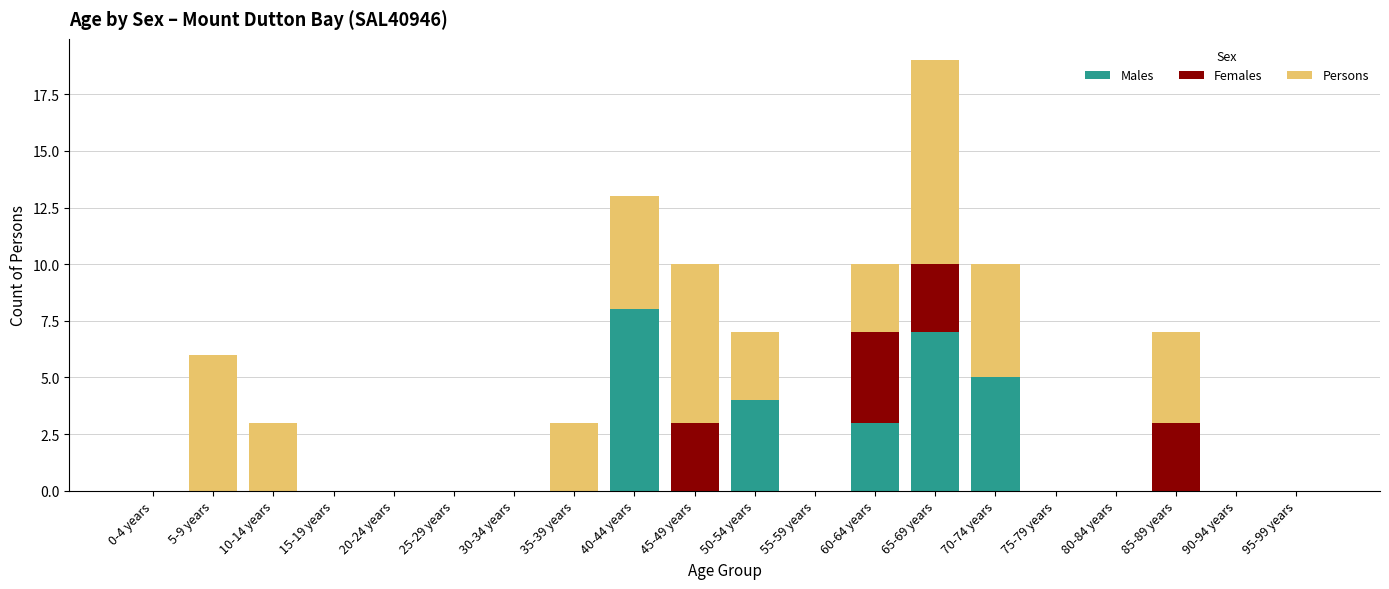

What is the sum of all Males values?

27